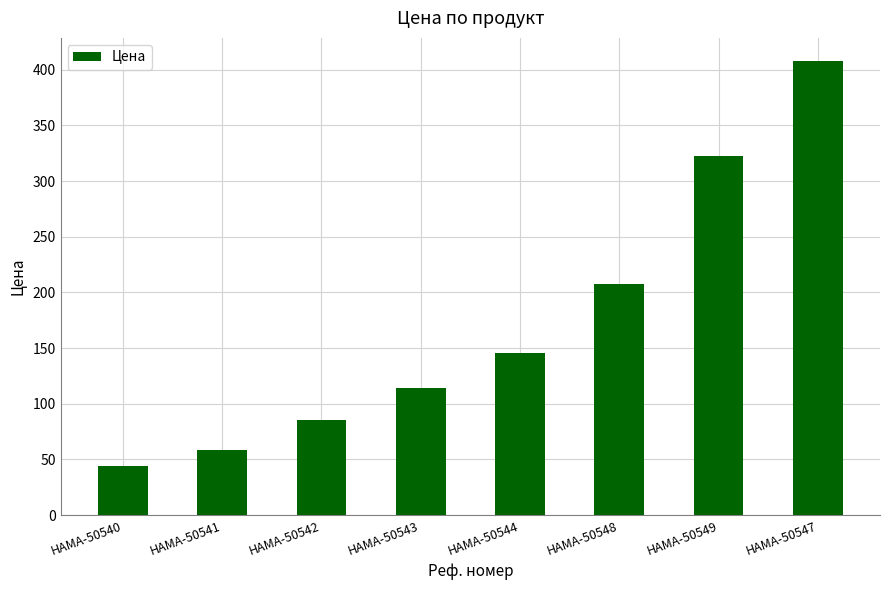

What is the sum of the values at HAMA-50547 and HAMA-50542?

493.6